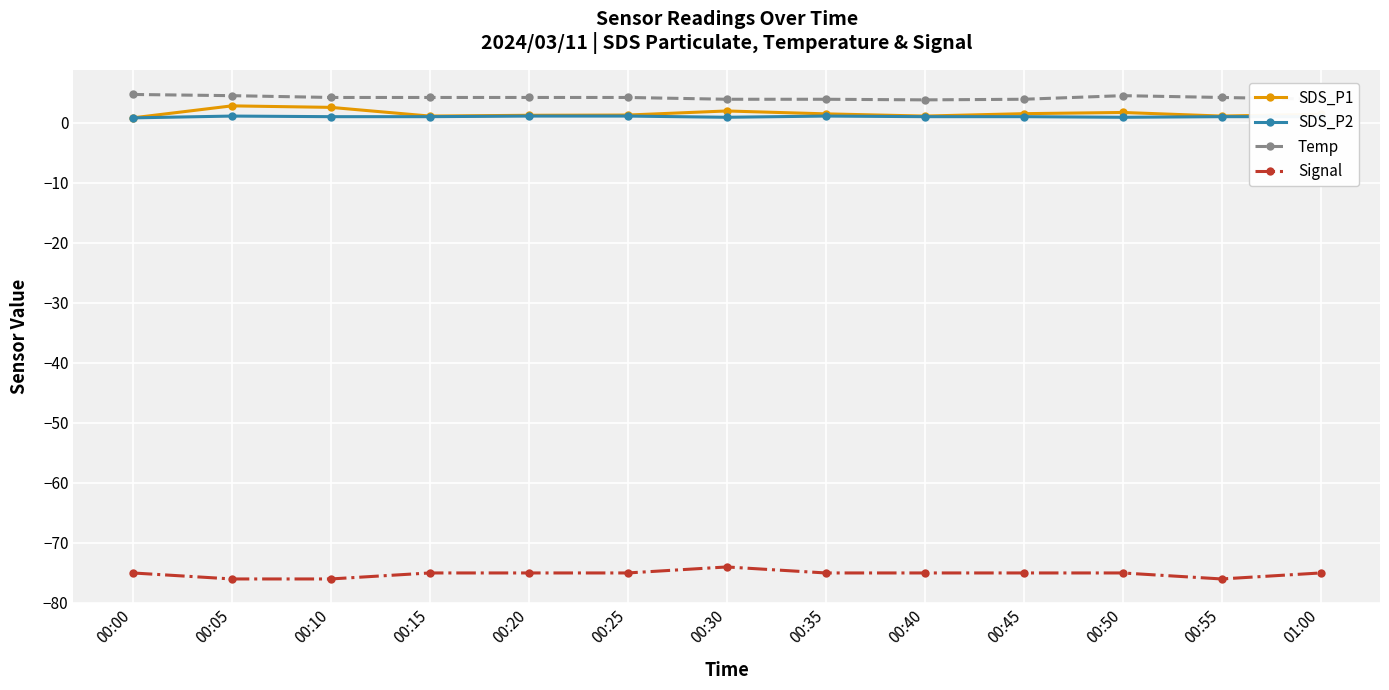

What is the sum of the SDS_P1 values at 00:55 and 00:15?

2.2